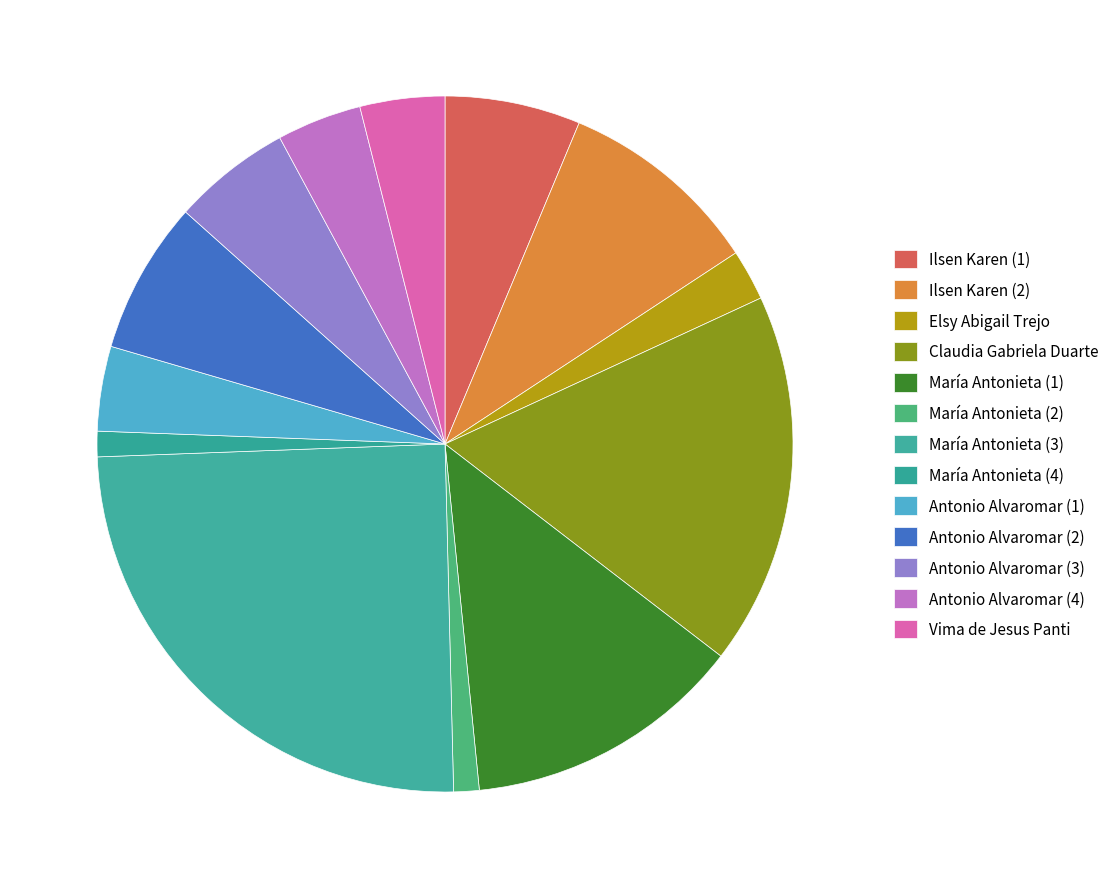

Is there a majority slice in this chart?

No